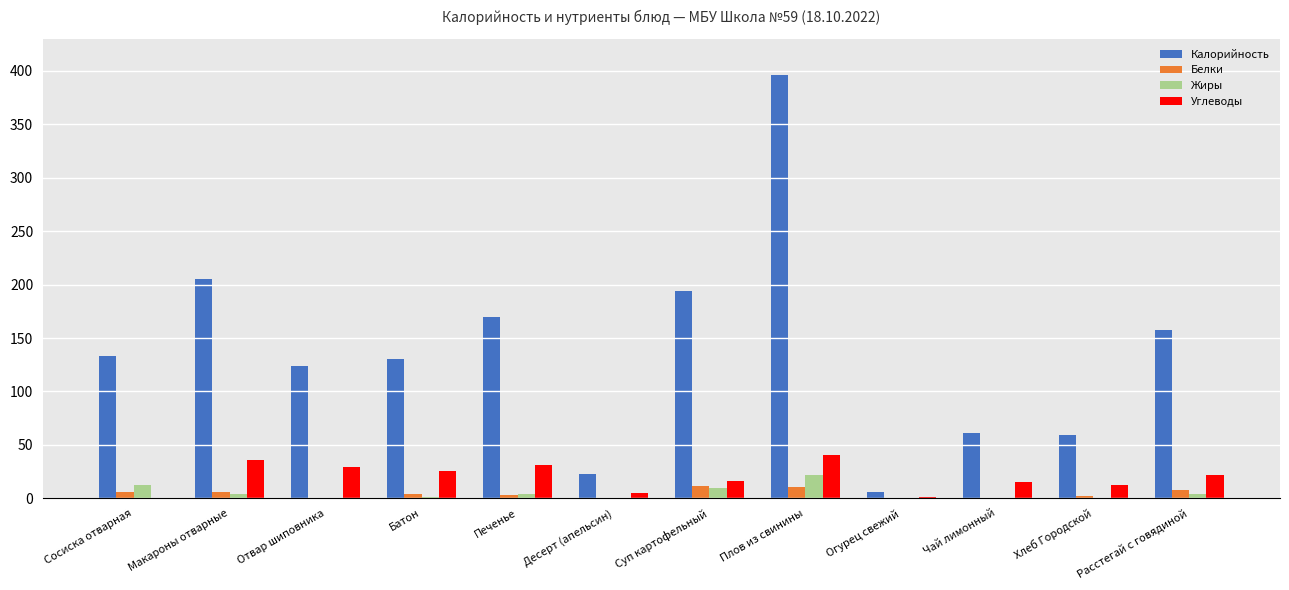

Is the value of Углеводы at Отвар шиповника greater than the value of Жиры at Хлеб Городской?

Yes